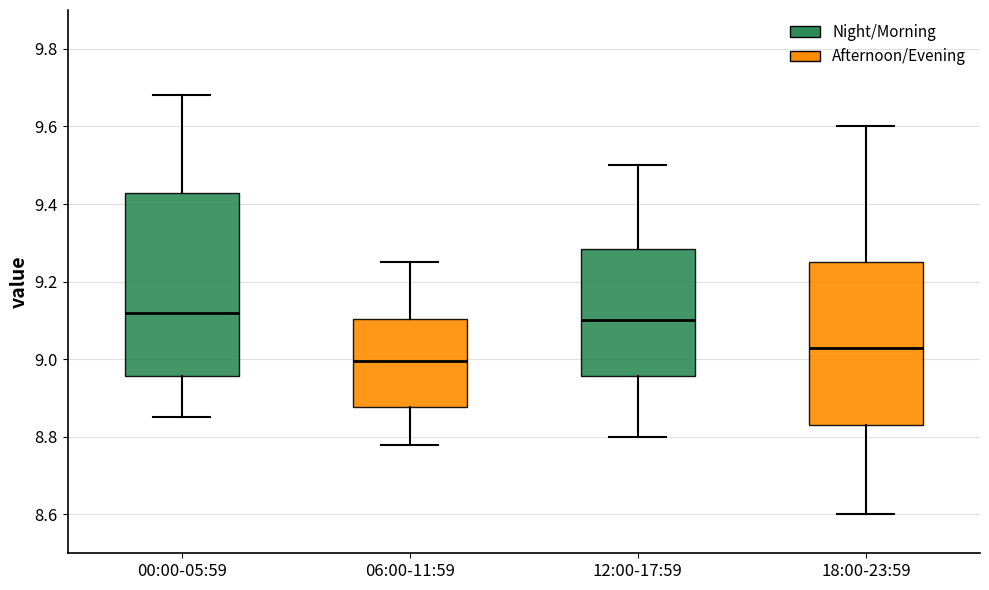

Where does the lower whisker of the box for 12:00-17:59 end on the y-axis? The values are not printed on the chart, so give them approximately, as read against the axis.

8.80